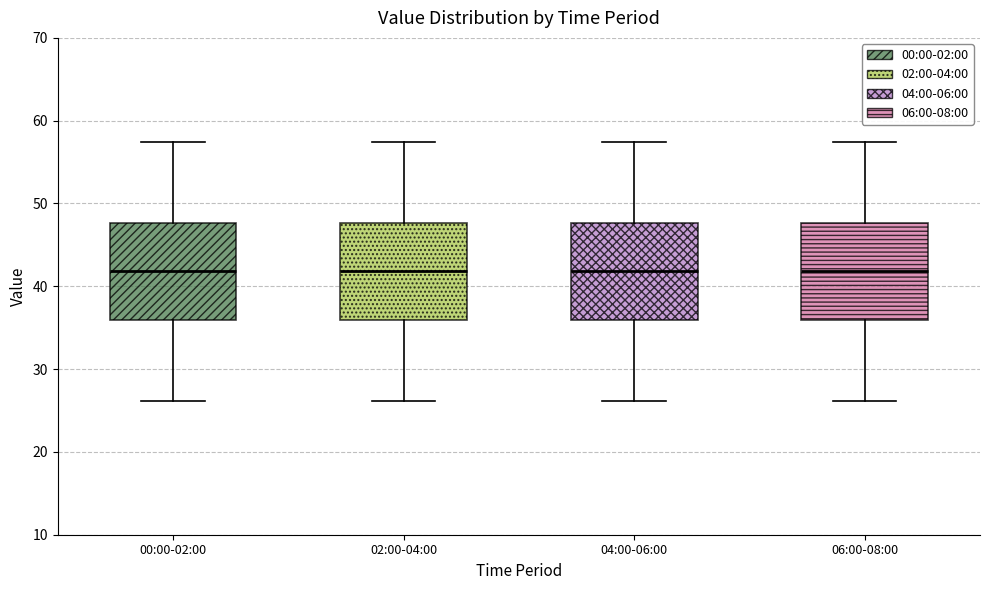

Reading left to right, transcribe this box plot: for each box, give where its median line is, the range the box spans, and where its two whiskers end, as read against the y-axis. The values are not printed on the chart, so give them approximately, as read against the axis.

00:00-02:00: median 42, box 36 to 48, whiskers 26 to 57
02:00-04:00: median 42, box 36 to 48, whiskers 26 to 57
04:00-06:00: median 42, box 36 to 48, whiskers 26 to 57
06:00-08:00: median 42, box 36 to 48, whiskers 26 to 57